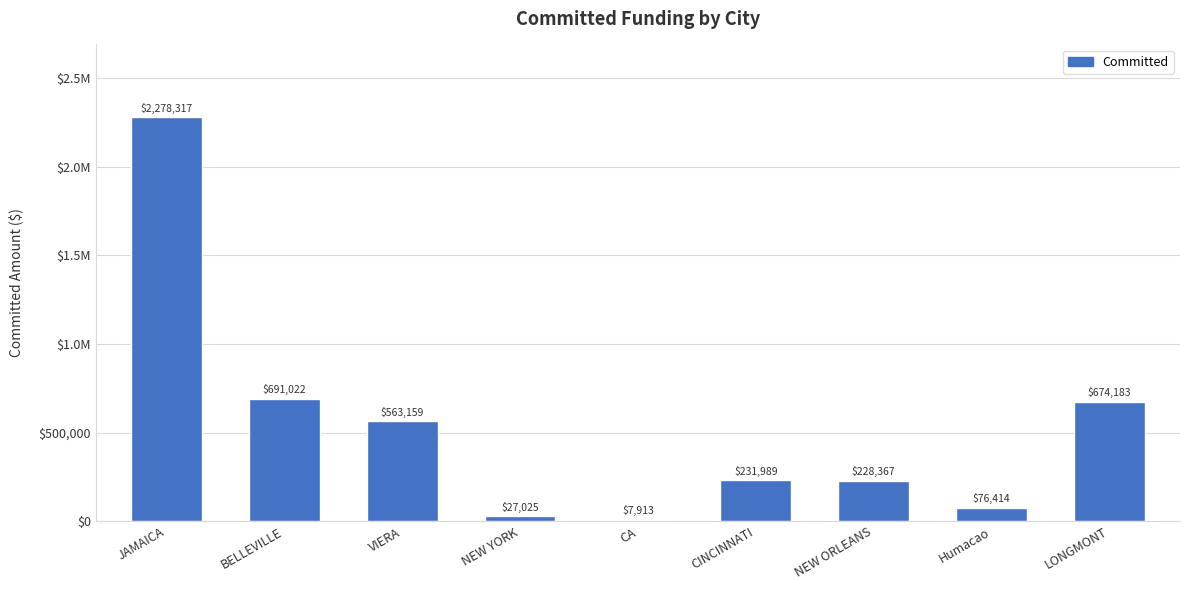

What is the value of the 8th bar from the left?

76414.1